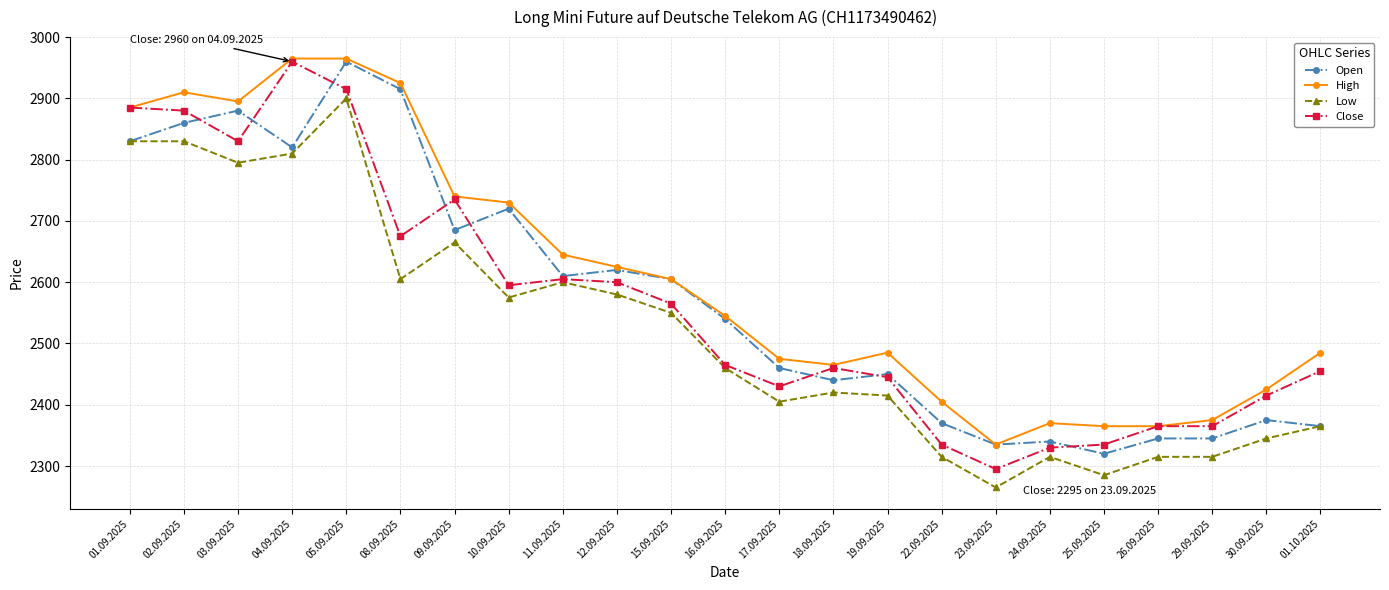

True or false: Close has more than 1 points higher than both neighbors.

True